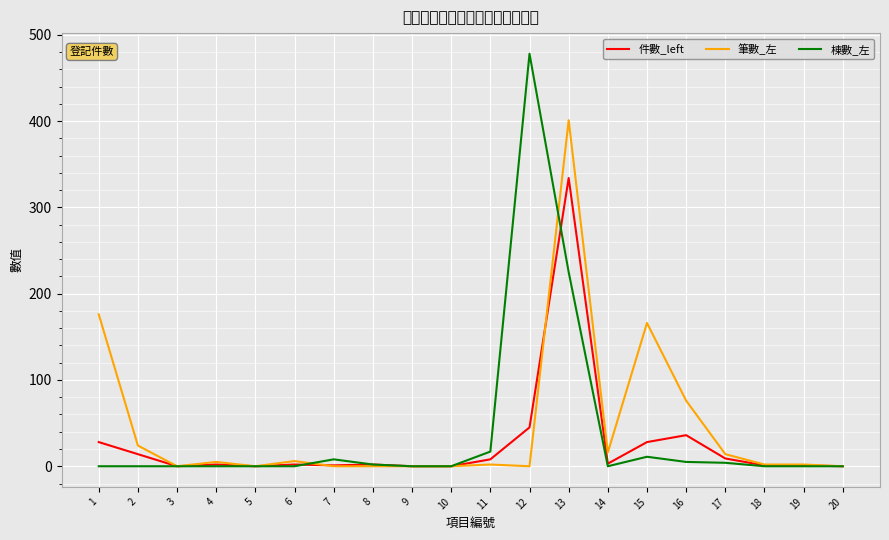

What is the sum of all 筆數_左 values?

890